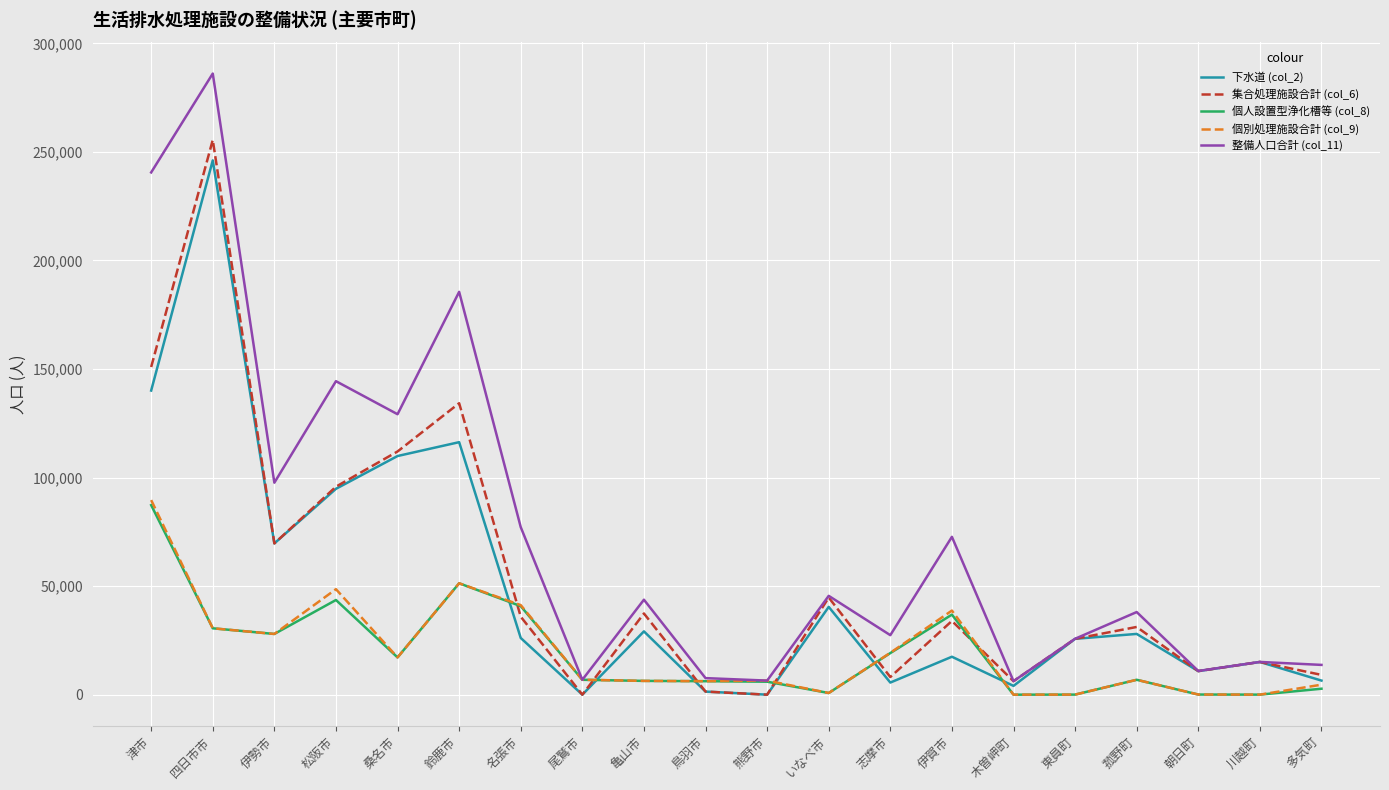

How many interior local valleys does the 集合処理施設合計 (col_6) series have?

6